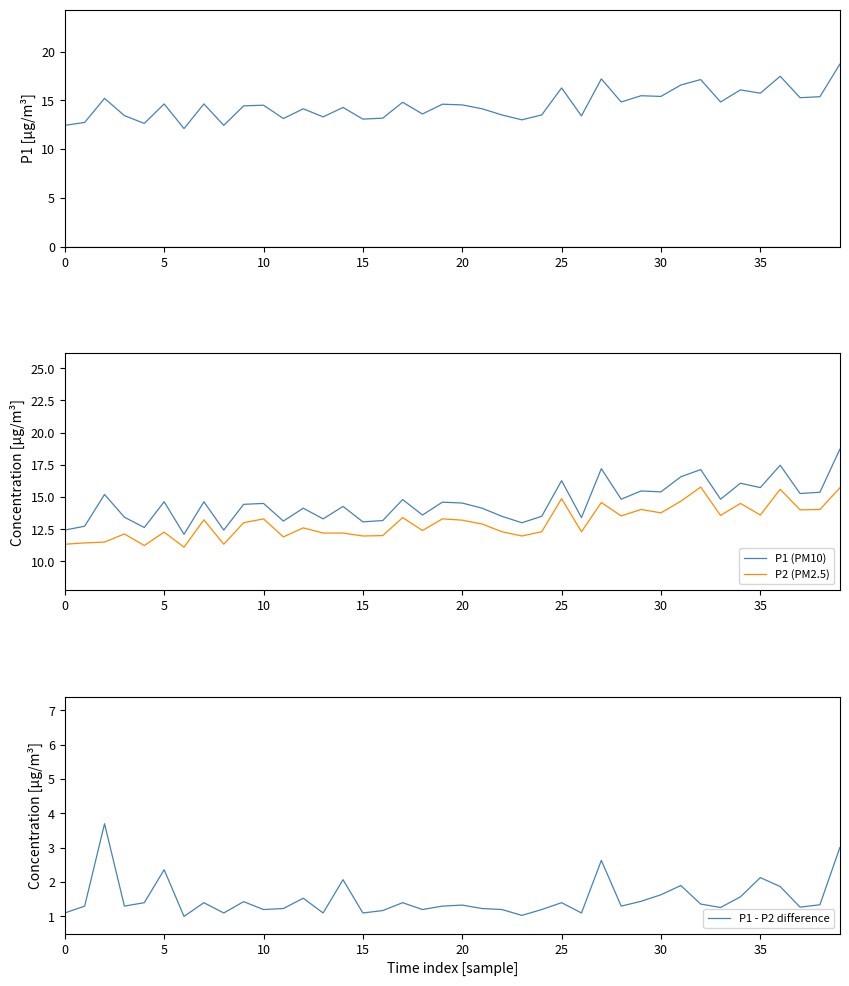

Reading left to right, what are all the values shown in this chart?

P1: 12.4	12.7	15.2	13.4	12.6	14.6	12.1	14.6	12.4	14.4	14.5	13.1	14.1	13.3	14.3	13.1	13.2	14.8	13.6	14.6	14.5	14.1	13.5	13.0	13.5	16.3	13.4	17.2	14.8	15.5	15.4	16.6	17.1	14.8	16.1	15.7	17.5	15.3	15.4	18.7
P1 (PM10): 12.4	12.7	15.2	13.4	12.6	14.6	12.1	14.6	12.4	14.4	14.5	13.1	14.1	13.3	14.3	13.1	13.2	14.8	13.6	14.6	14.5	14.1	13.5	13.0	13.5	16.3	13.4	17.2	14.8	15.5	15.4	16.6	17.1	14.8	16.1	15.7	17.5	15.3	15.4	18.7
P2 (PM2.5): 11.3	11.4	11.5	12.1	11.2	12.3	11.1	13.2	11.3	13.0	13.3	11.9	12.6	12.2	12.2	12.0	12.0	13.4	12.4	13.3	13.2	12.9	12.3	12.0	12.3	14.9	12.3	14.6	13.5	14.0	13.8	14.7	15.8	13.6	14.5	13.6	15.6	14.0	14.0	15.7
P1 - P2 difference: 1.1	1.3	3.7	1.3	1.4	2.4	1.0	1.4	1.1	1.4	1.2	1.2	1.5	1.1	2.1	1.1	1.2	1.4	1.2	1.3	1.3	1.2	1.2	1.0	1.2	1.4	1.1	2.6	1.3	1.4	1.6	1.9	1.4	1.3	1.6	2.1	1.9	1.3	1.3	3.0